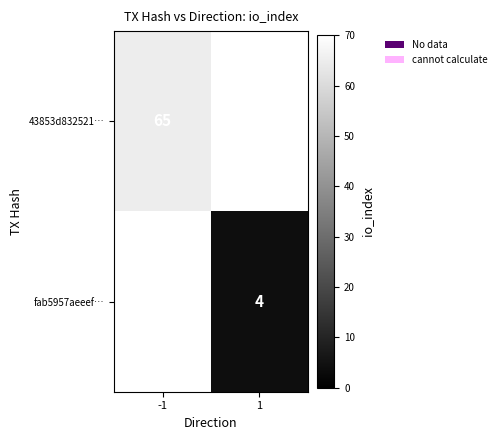

The fab5957aeeef… series shows 4 at 1. True or false?

True